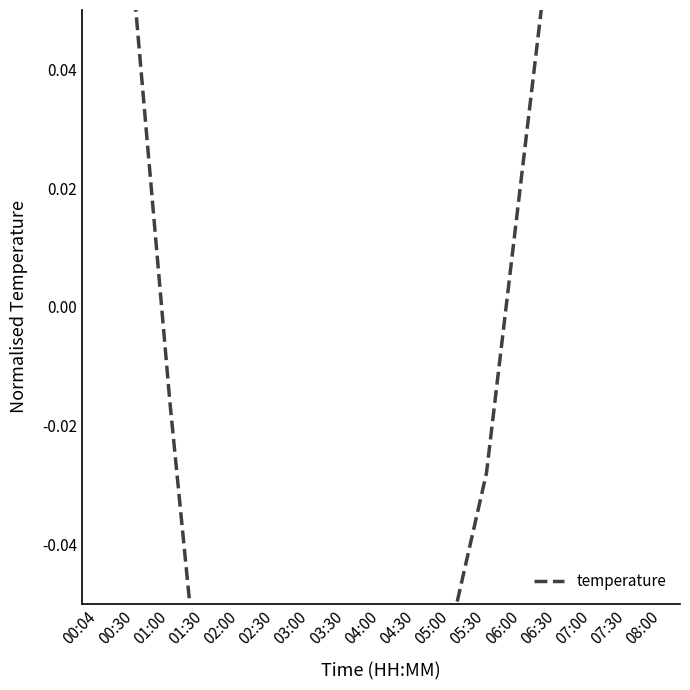

List the labels in order of value, smallest first.

03:00, 03:30, 04:00, 02:30, 04:30, 01:30, 02:00, 05:00, 05:30, 01:00, 06:00, 00:30, 06:30, 00:04, 07:00, 07:30, 08:00